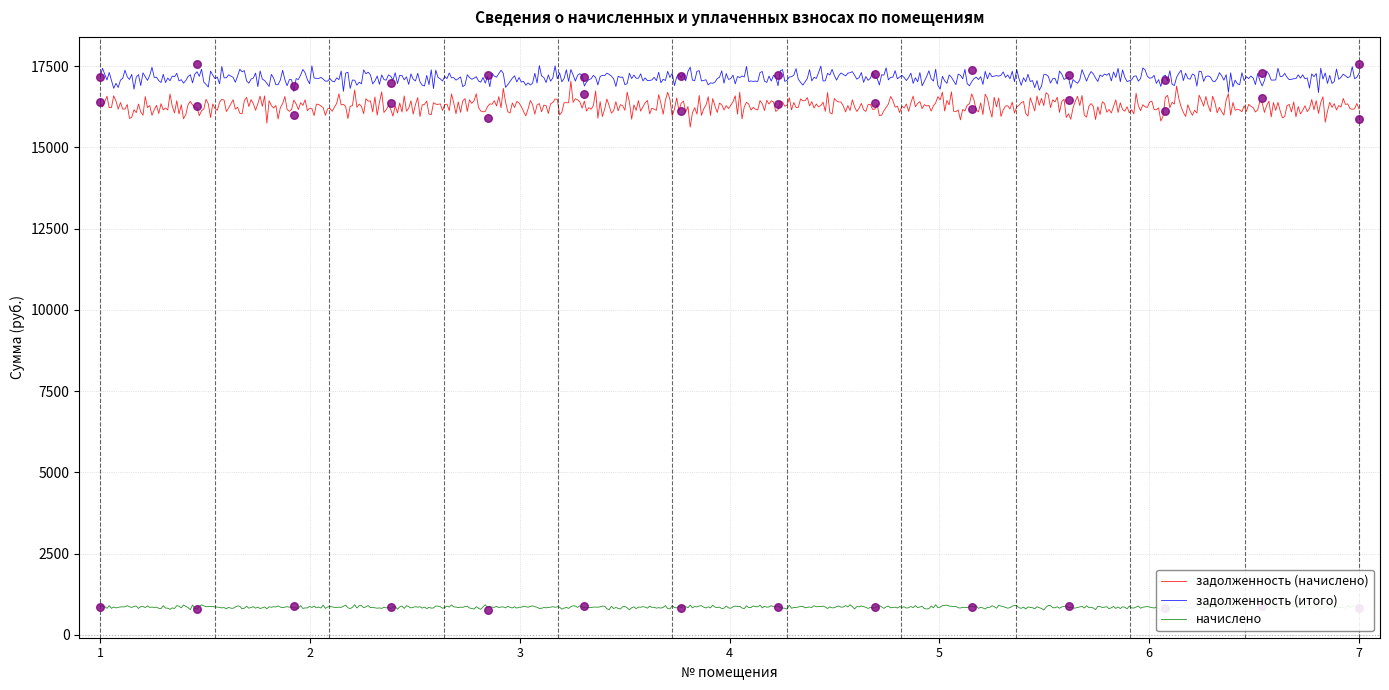

What is the total value across all series at 3?

34253.5